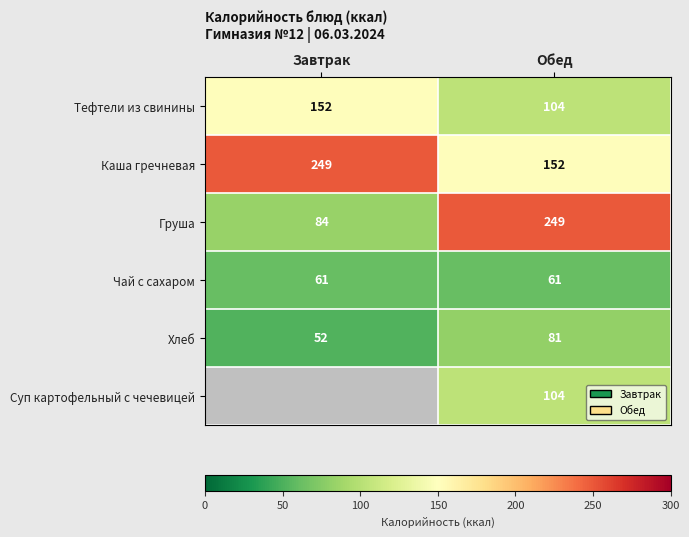

Which category has the highest value in the Хлеб series?

Обед